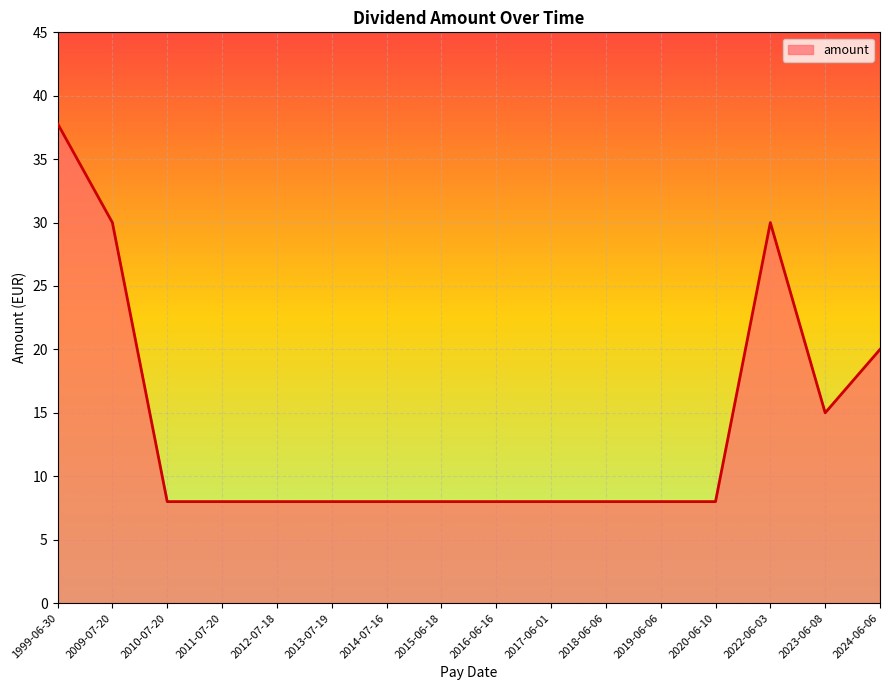

What is the difference between the maximum and minimum values?

29.8